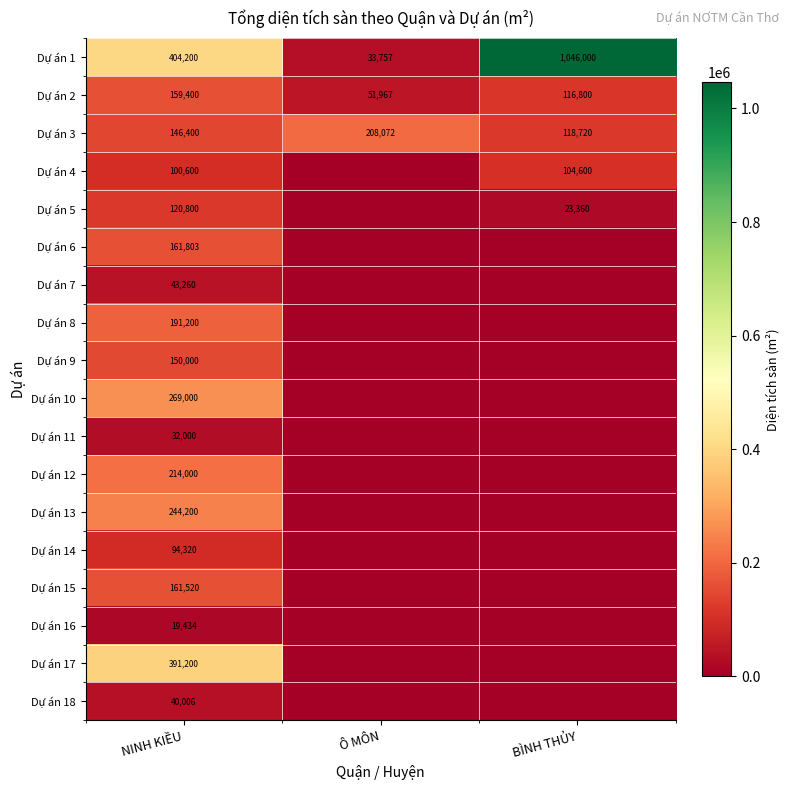

The Dự án 3 series shows 146400 at NINH KIỀU. True or false?

True